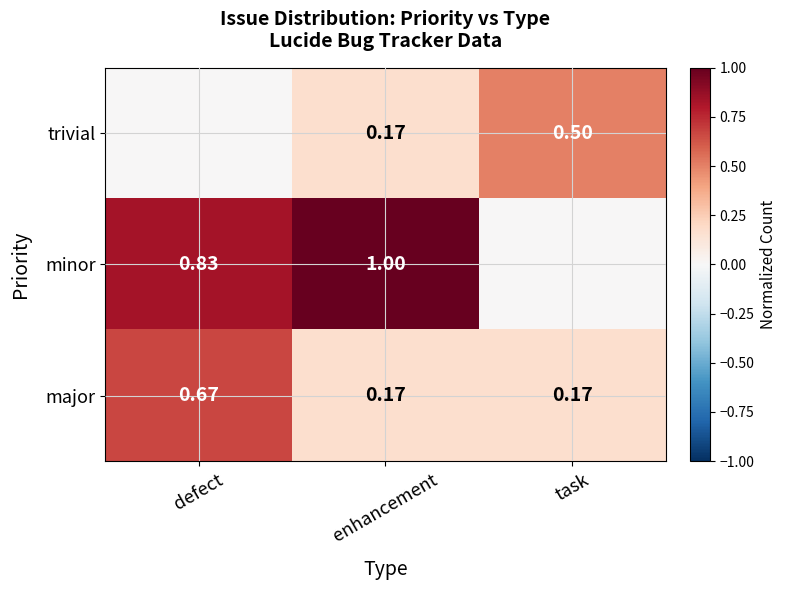

Which series has the widest spread of values?

minor